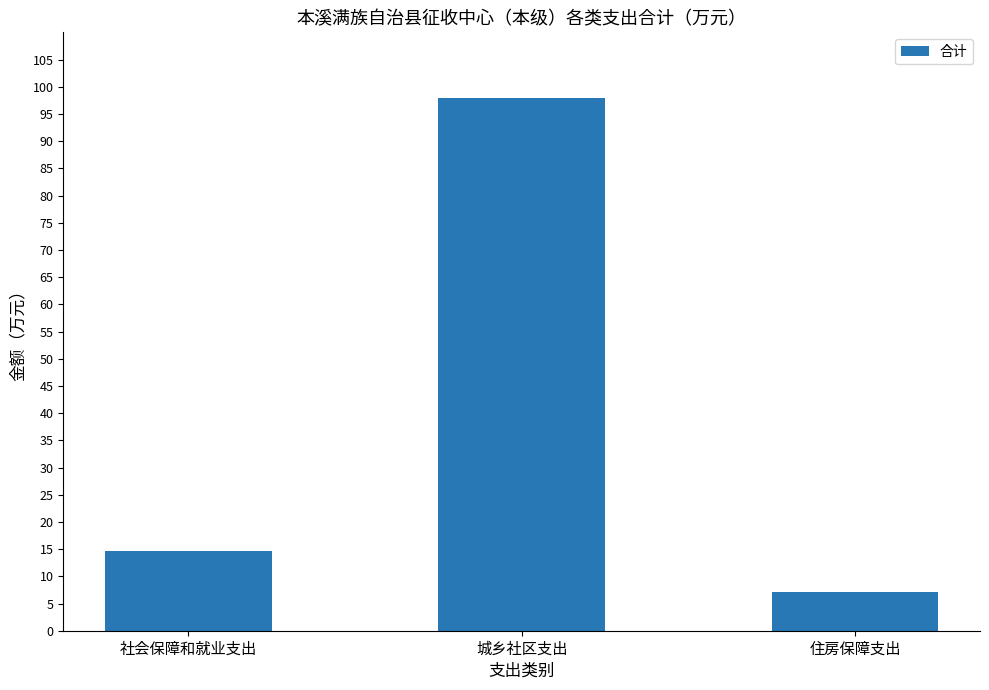

What is the label of the 1st bar from the left?

社会保障和就业支出